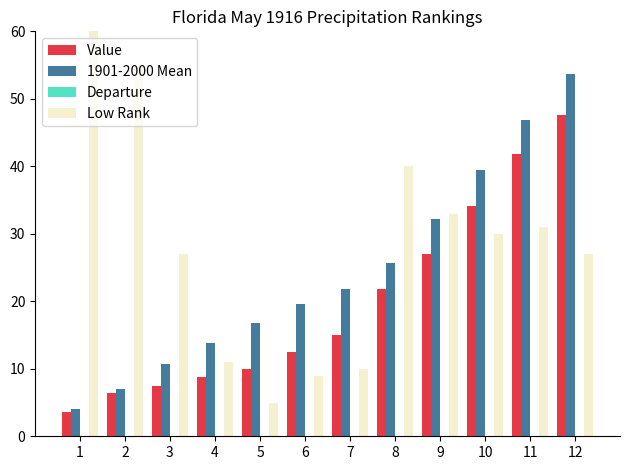

True or false: Value has a value of 47.5 at 12.

True